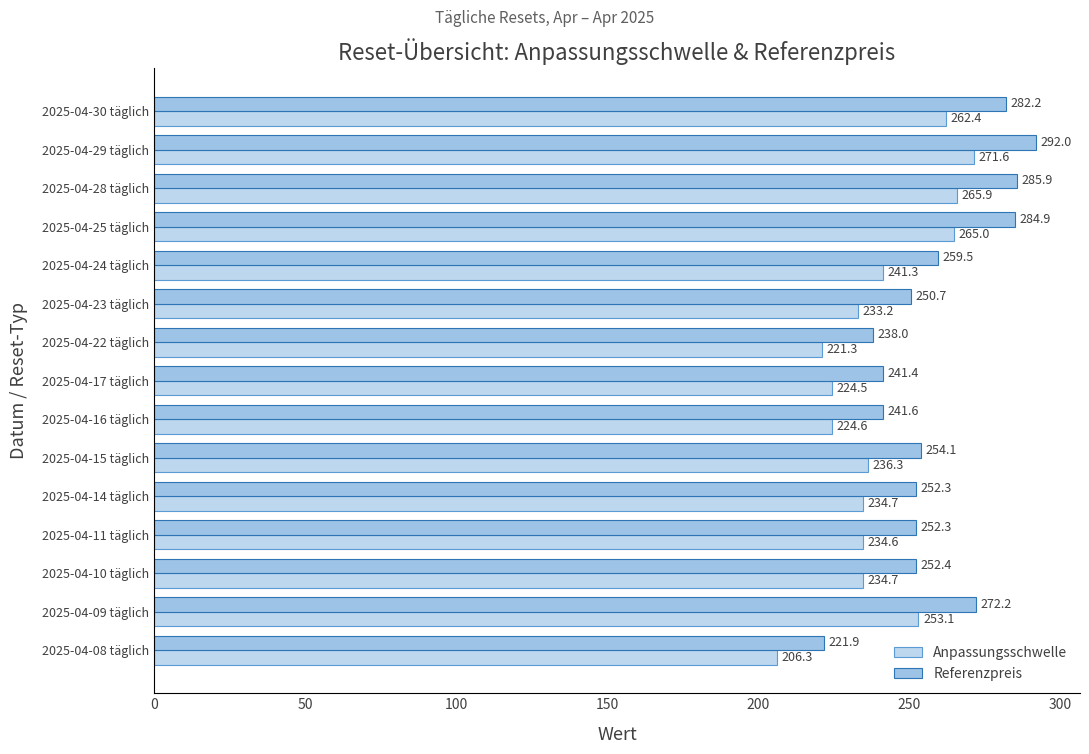

What position from the left is 2025-04-10 täglich?

13